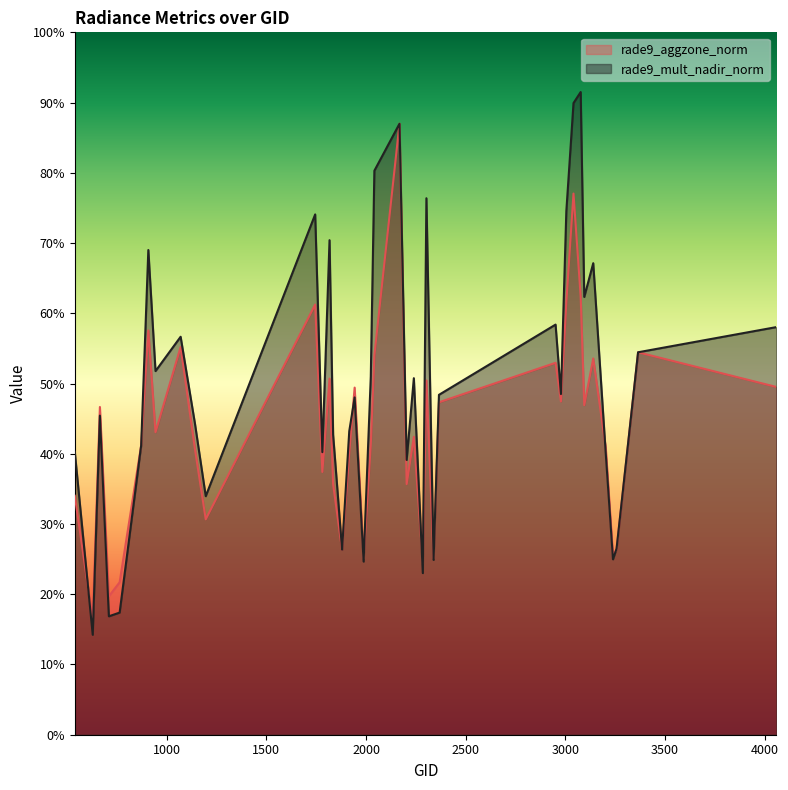

Rank the series at 3005 from highest to lowest value.

rade9_mult_nadir_norm, rade9_aggzone_norm